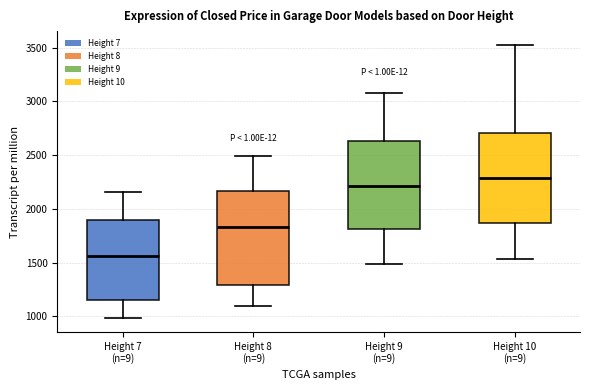

Reading left to right, transcribe this box plot: for each box, give where its median line is, the range the box spans, and where its two whiskers end, as read against the y-axis. The values are not printed on the chart, so give them approximately, as read against the axis.

Height 7 (n=9): median 1550, box 1150 to 1900, whiskers 1000 to 2150
Height 8 (n=9): median 1850, box 1300 to 2150, whiskers 1100 to 2500
Height 9 (n=9): median 2200, box 1800 to 2650, whiskers 1500 to 3050
Height 10 (n=9): median 2300, box 1850 to 2700, whiskers 1550 to 3550